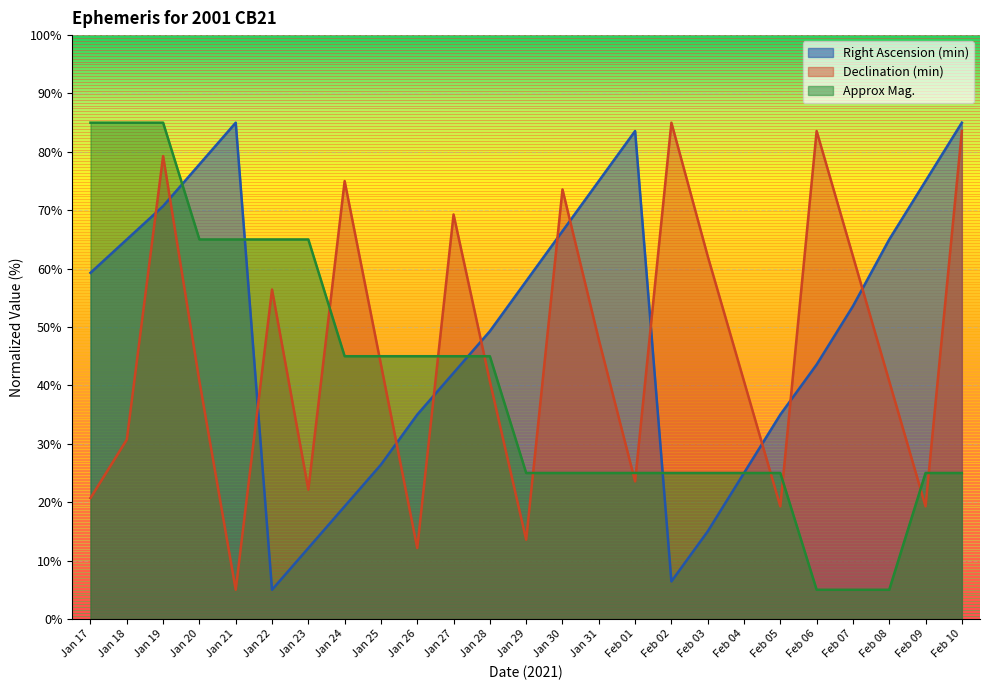

What is the value of the Right Ascension (min) point at the 19th from the left?

25.0